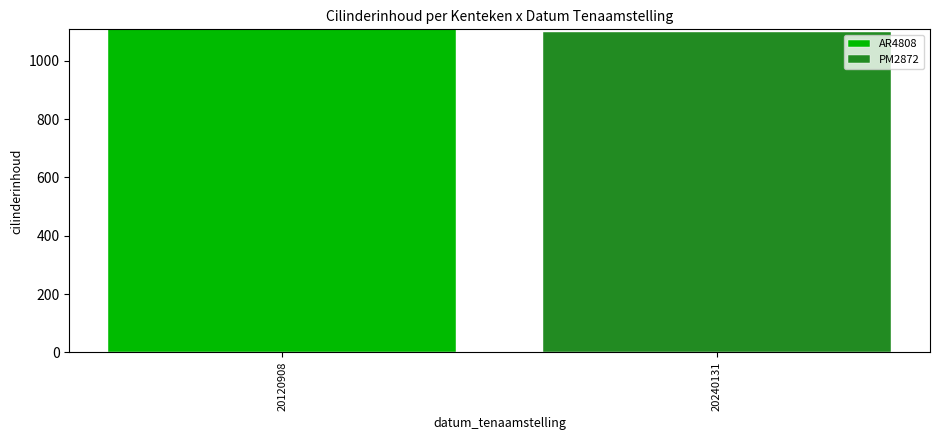

The value of AR4808 at 20120908 is 1873. True or false?

False